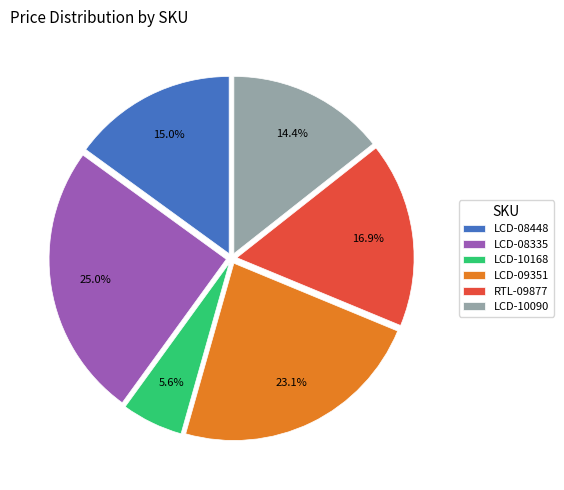

To the nearest percent, what is the average slice percentage?

17%